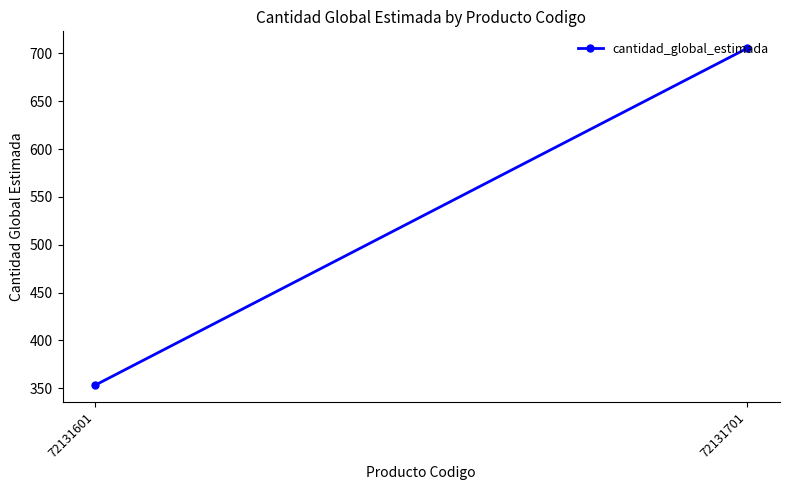

What is the smallest value displayed?

353.2